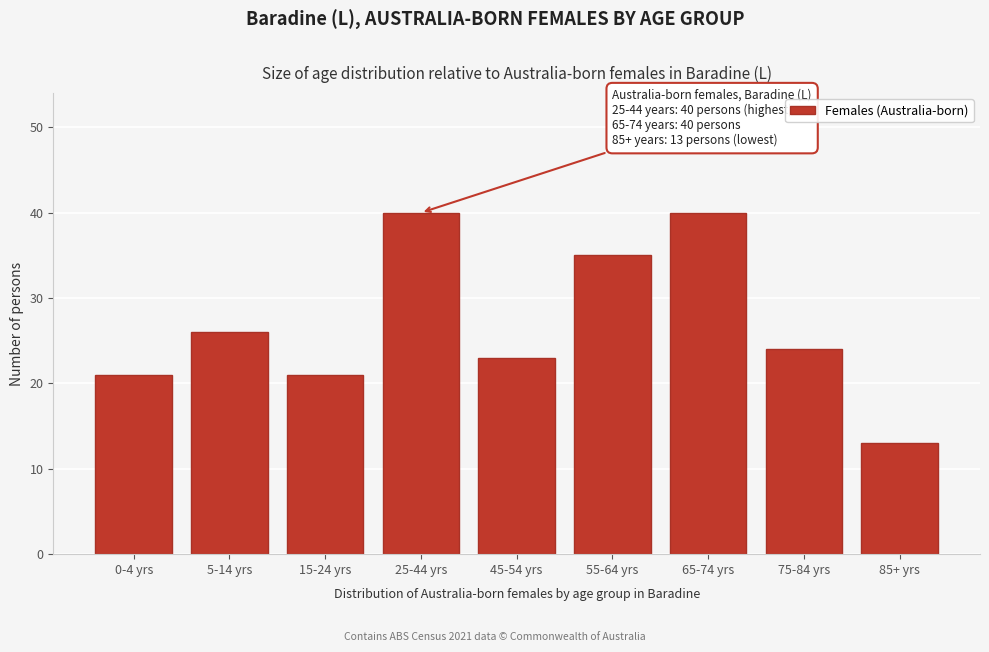

Reading left to right, transcribe all the data shown in this chart.

21	26	21	40	23	35	40	24	13